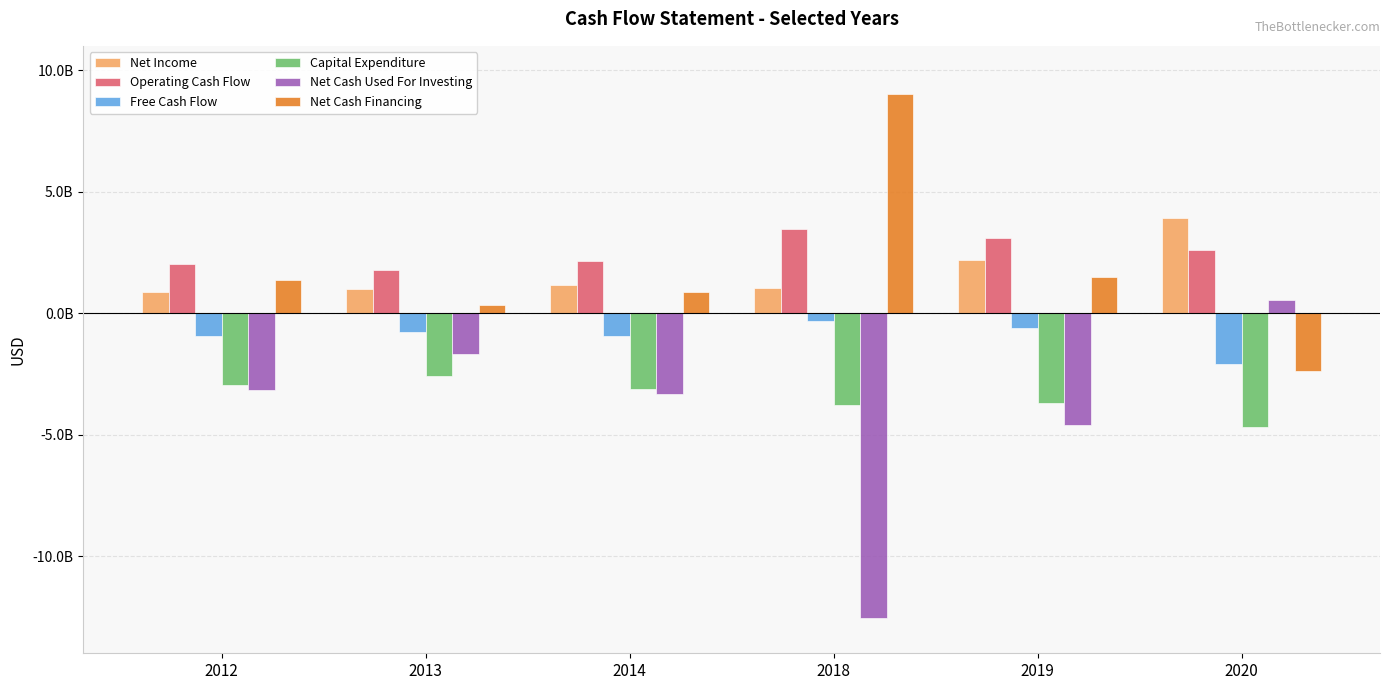

Between 2012 and 2020, which series saw the biggest shift?

Net Cash Financing